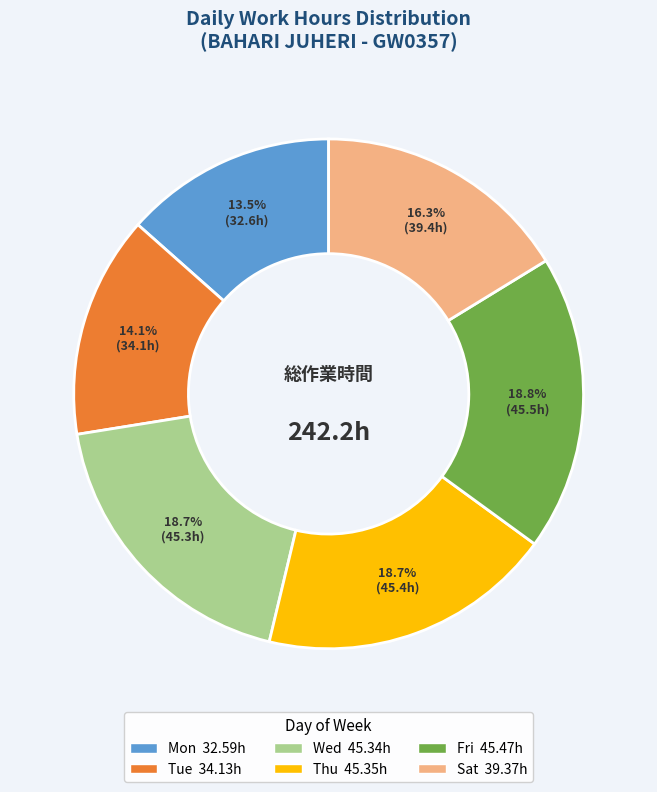

Is there a majority slice in this chart?

No